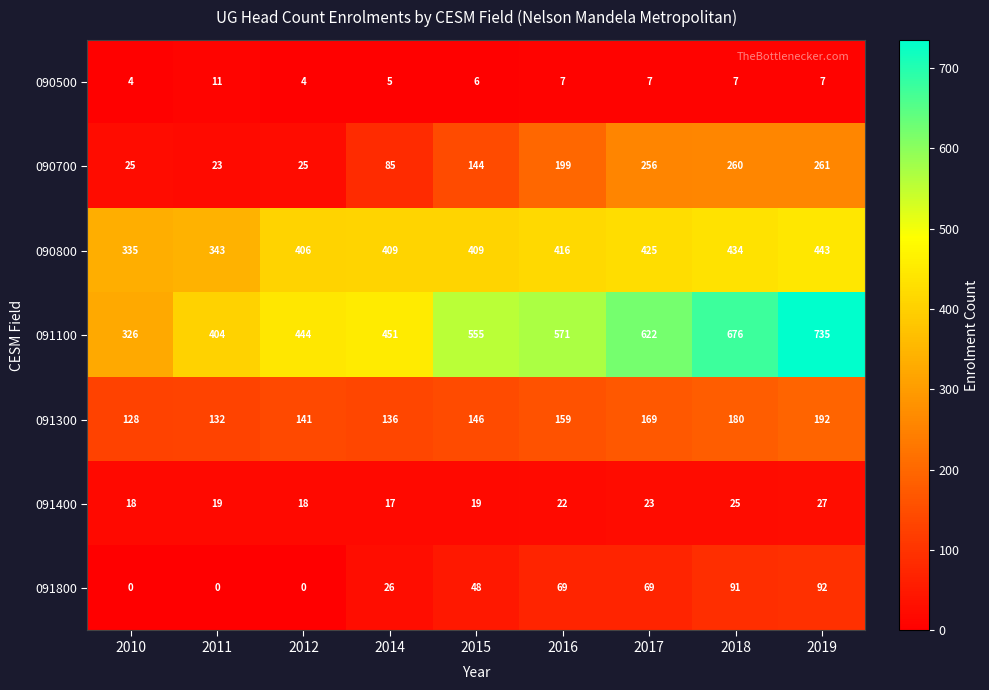

At which label does 090500 reach its peak?

2011